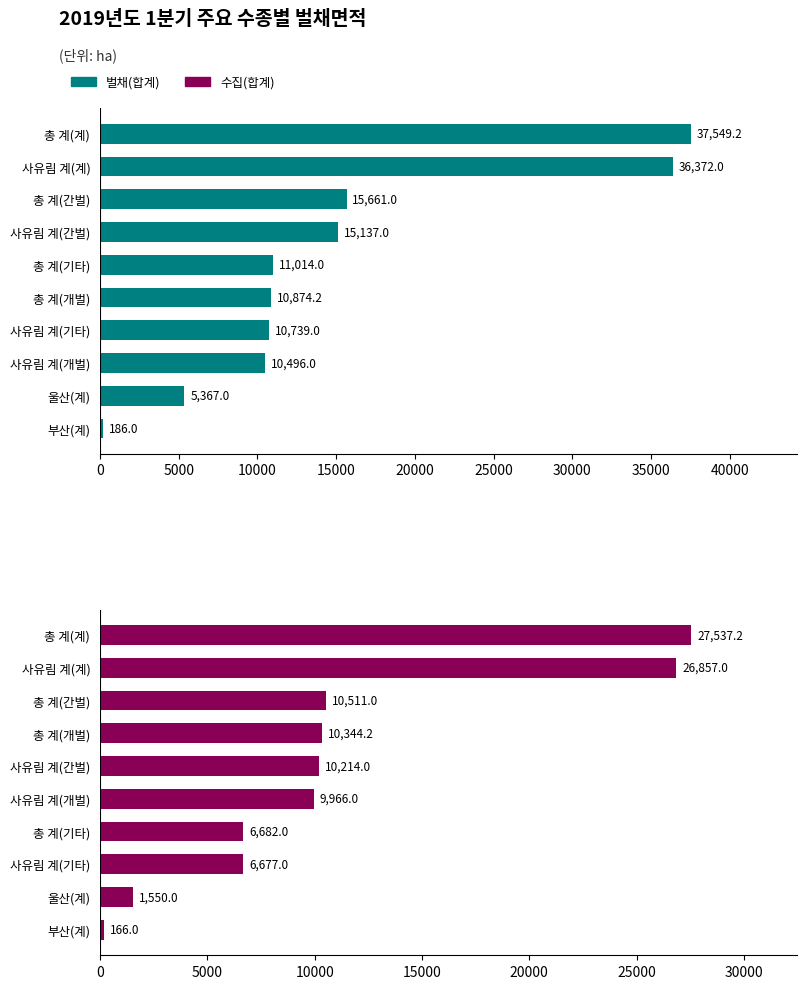

What is the difference between the second highest and second lowest values in the 수집(합계) series?

25307.0